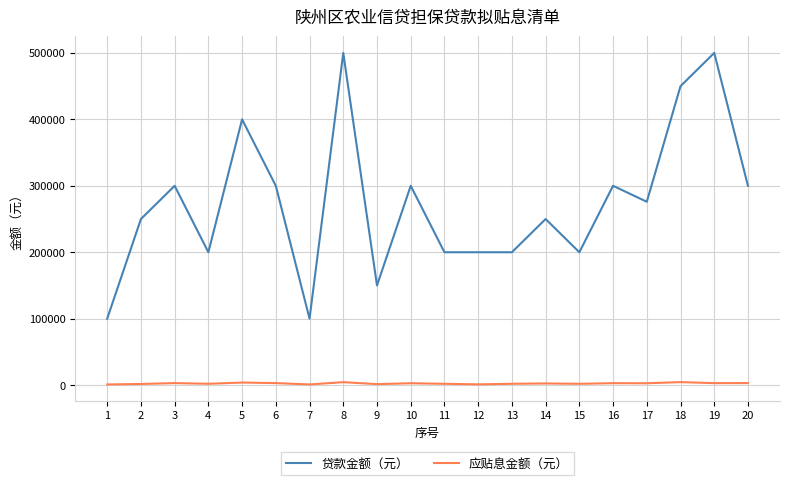

What are all the series names shown in the legend?

贷款金额（元）, 应贴息金额（元）